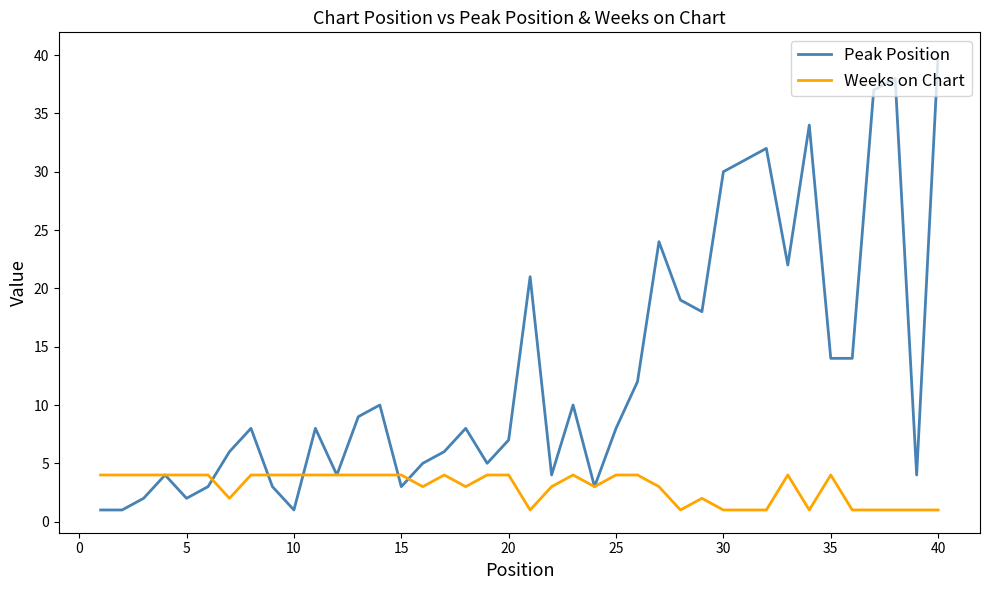

List the series in order of their overall mean, highest first.

Peak Position, Weeks on Chart